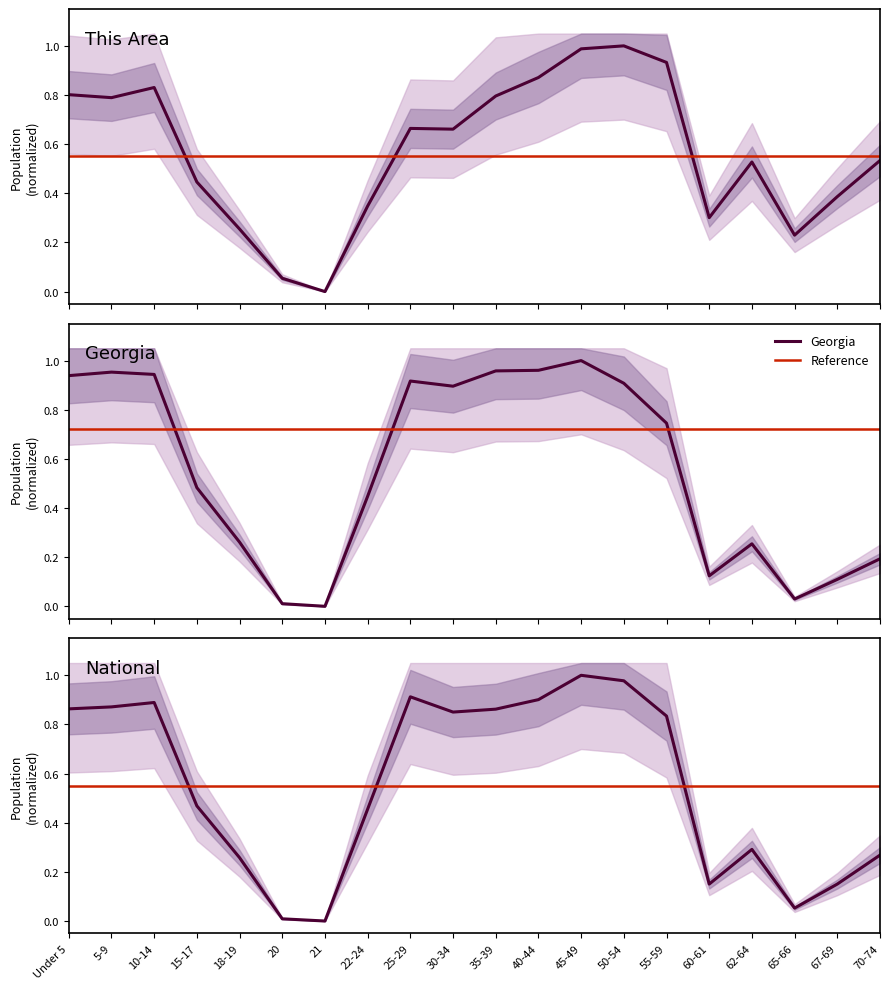

How many interior local peaks does the This Area series have?

4